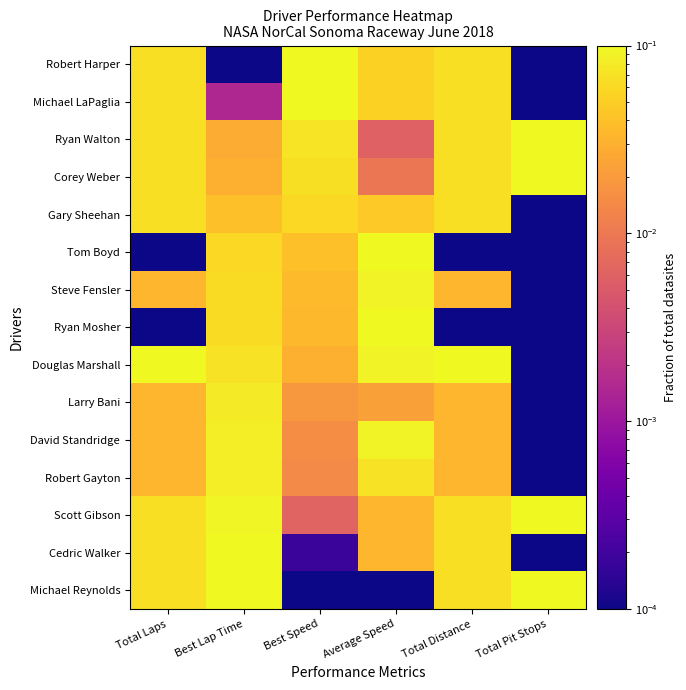

At which category is the sum across all series the highest?

Best Lap Time